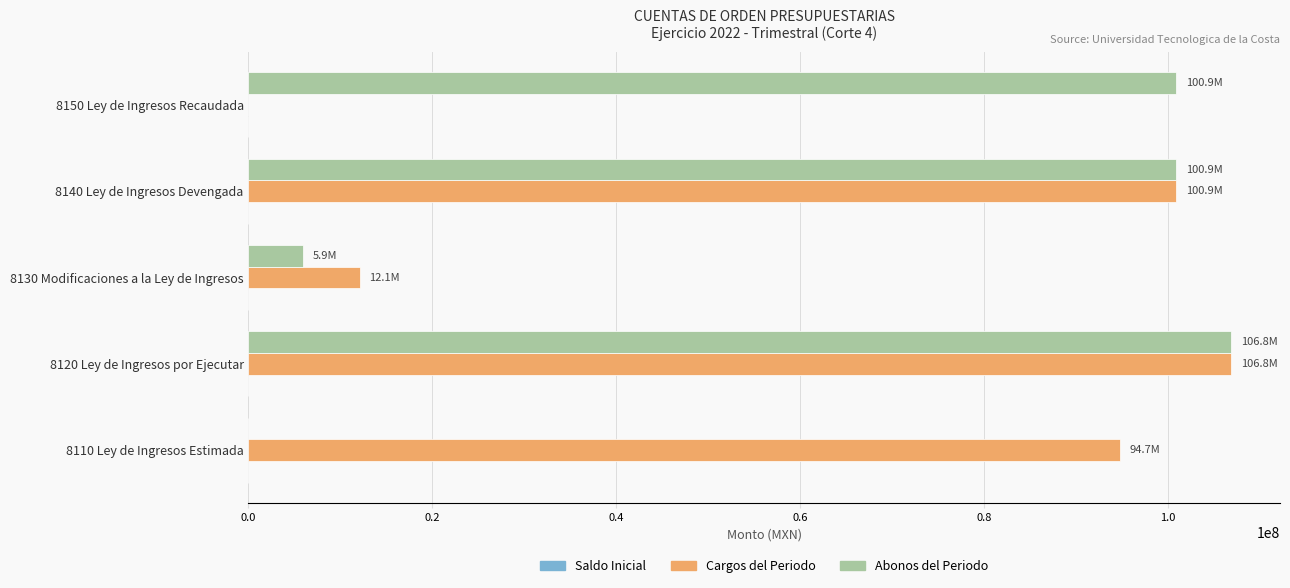

What is the sum of all Cargos del Periodo values?

314530323.3